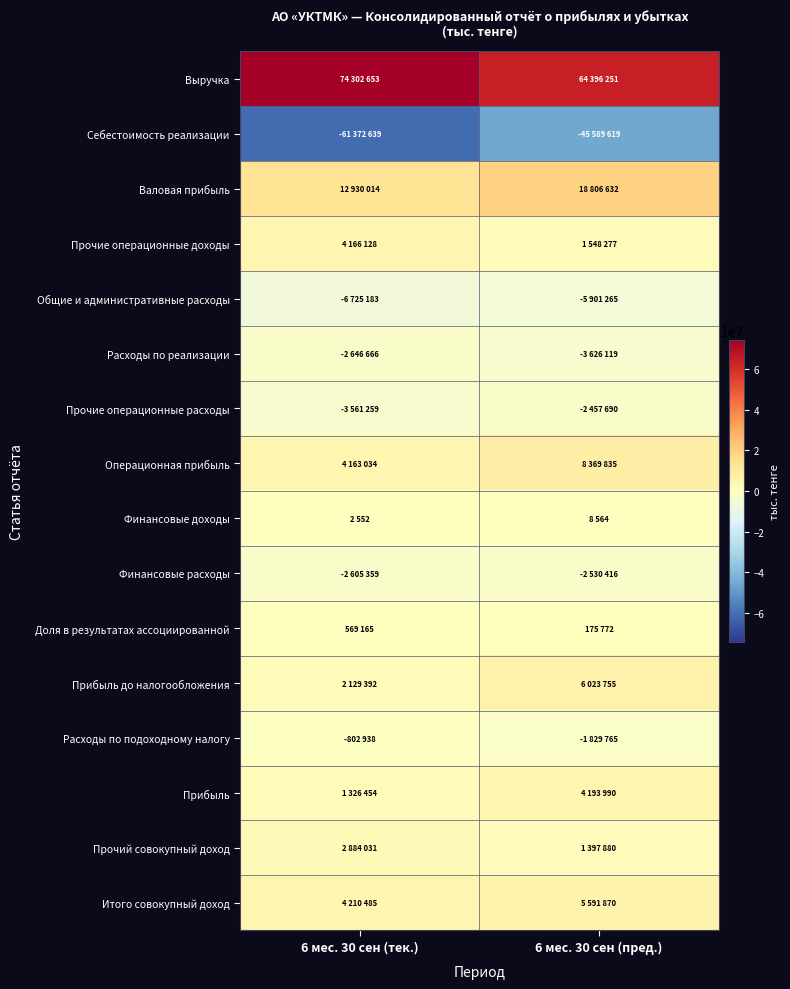

At how many categories does at least one series exceed 66488188?

1